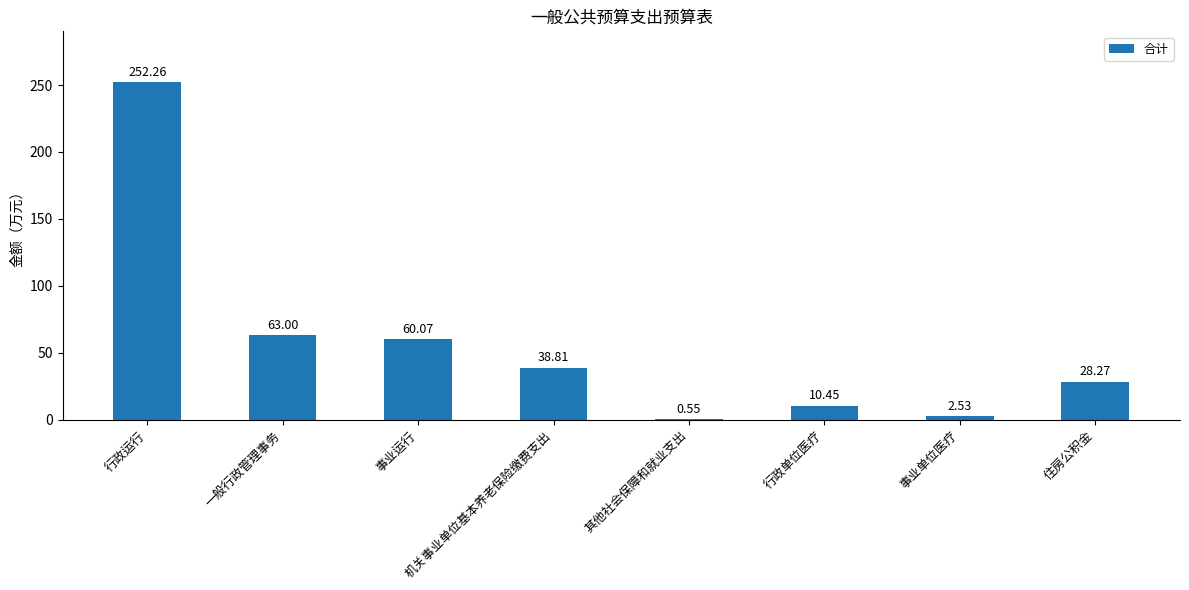

How many categories are shown in the chart?

8